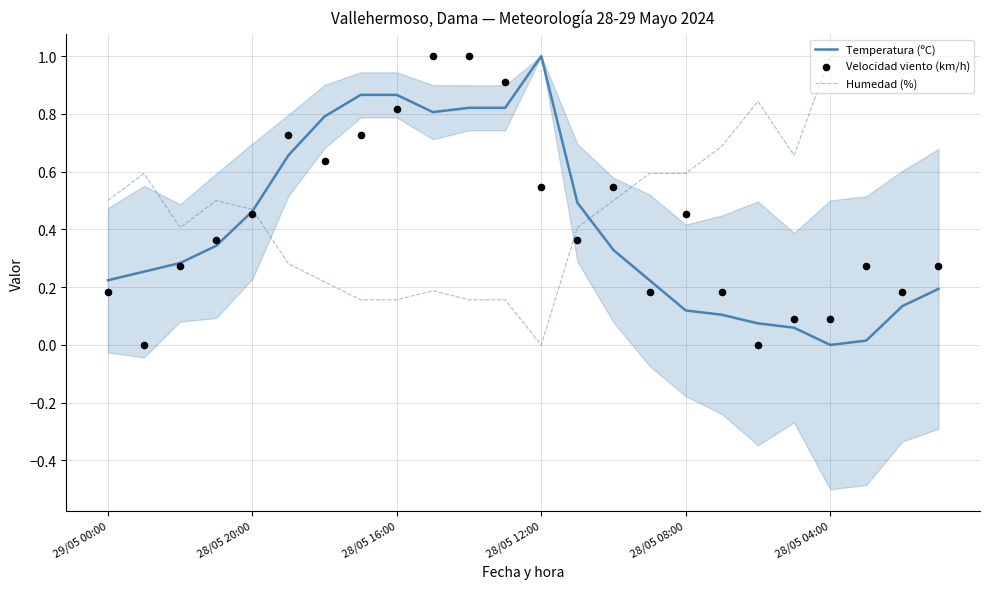

At how many categories does at least one series exceed 0?

24